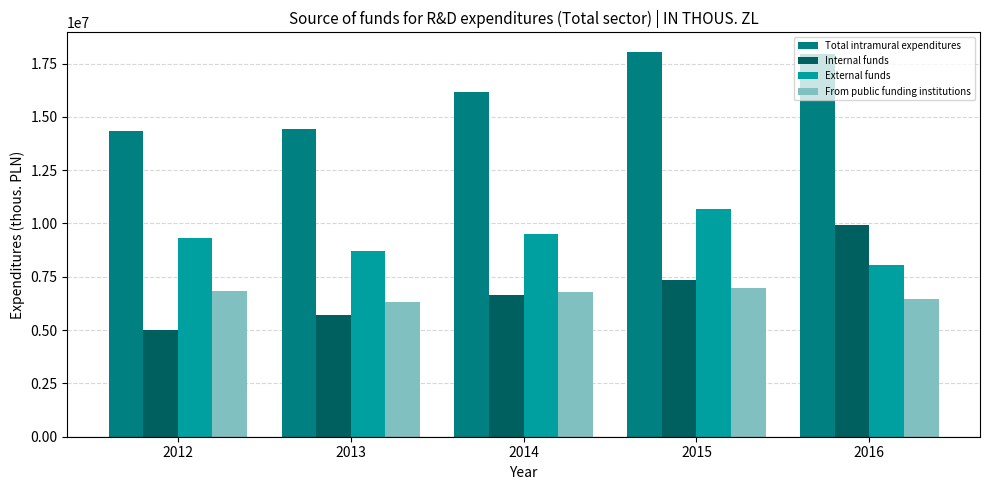

Is the value of From public funding institutions at 2015 greater than the value of Total intramural expenditures at 2014?

No